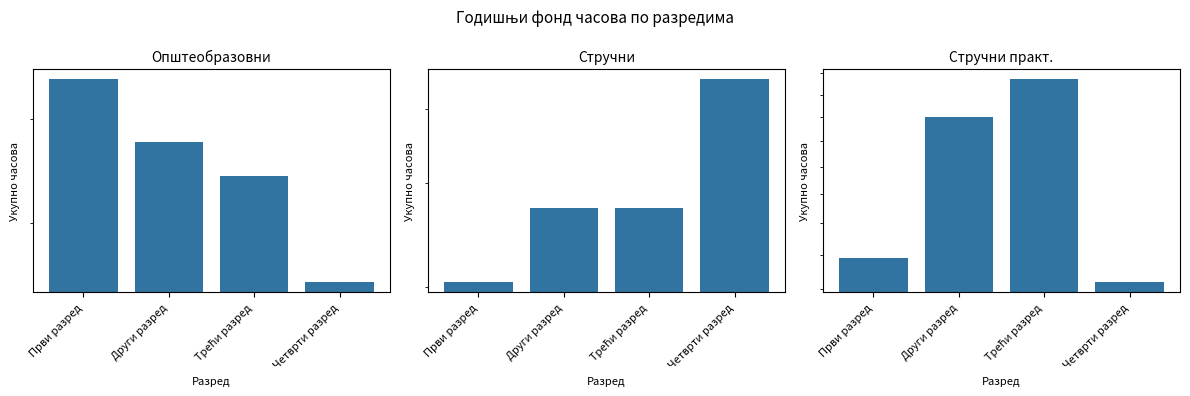

What are all the series names shown in the legend?

Општеобразовни, Стручни, Стручни практ.